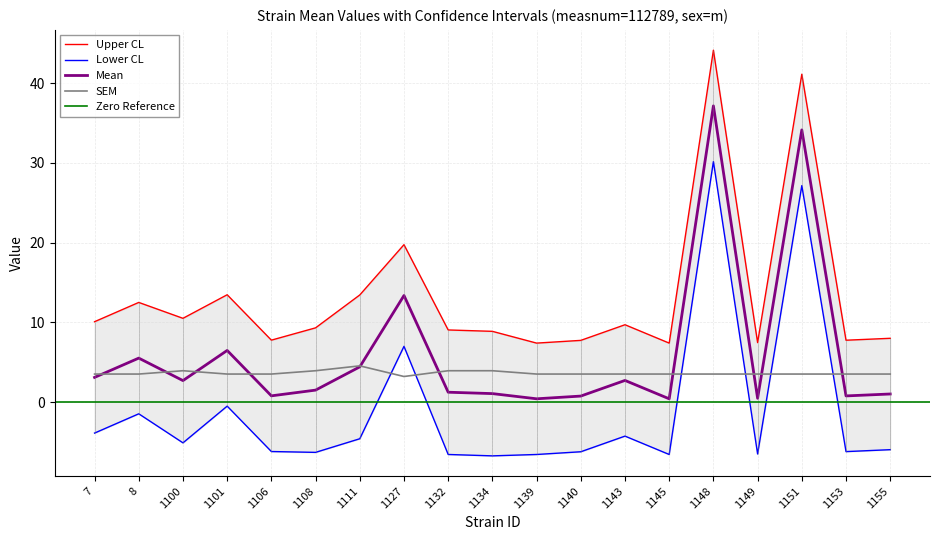

At which category is the sum across all series the highest?

1148